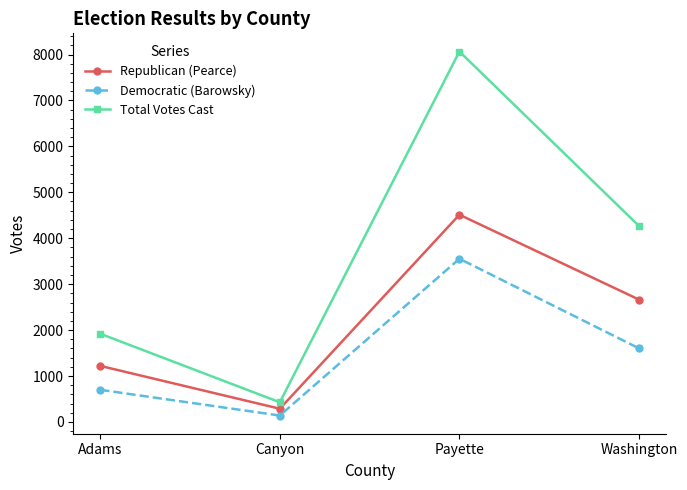

At which label is Democratic (Barowsky) closest to 1846?

Washington